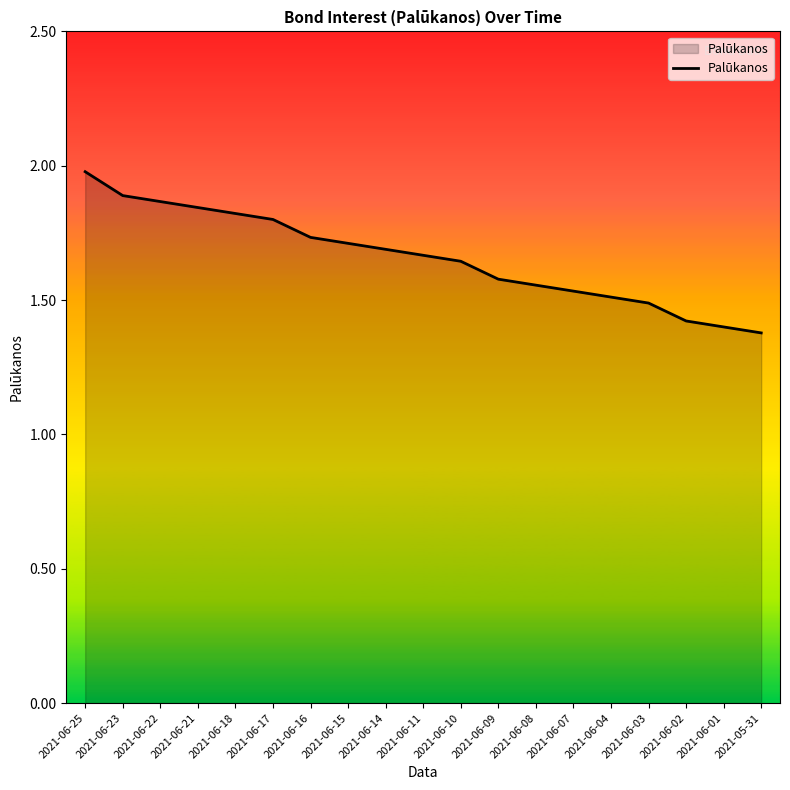

List the labels in order of value, smallest first.

2021-05-31, 2021-06-01, 2021-06-02, 2021-06-03, 2021-06-04, 2021-06-07, 2021-06-08, 2021-06-09, 2021-06-10, 2021-06-11, 2021-06-14, 2021-06-15, 2021-06-16, 2021-06-17, 2021-06-18, 2021-06-21, 2021-06-22, 2021-06-23, 2021-06-25